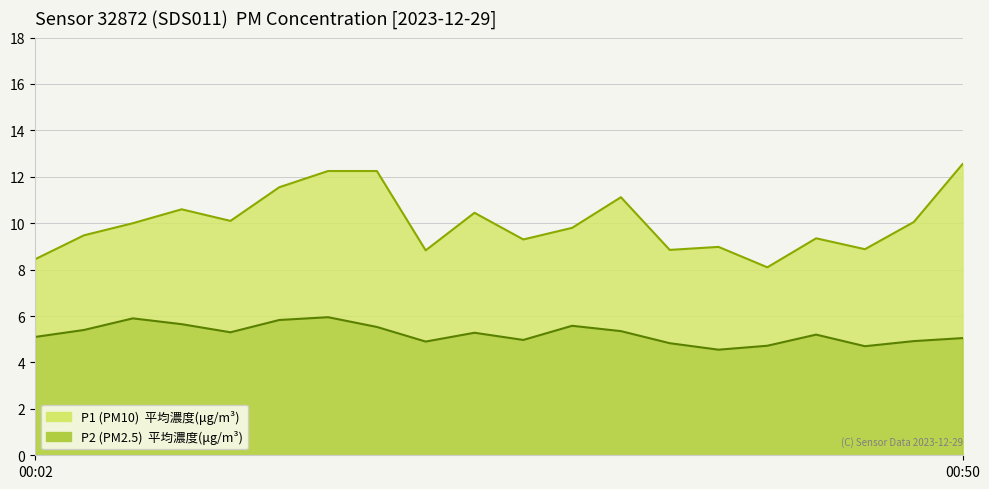

Is the value of P2 at 00:14 greater than the value of P1 at 00:17?

No